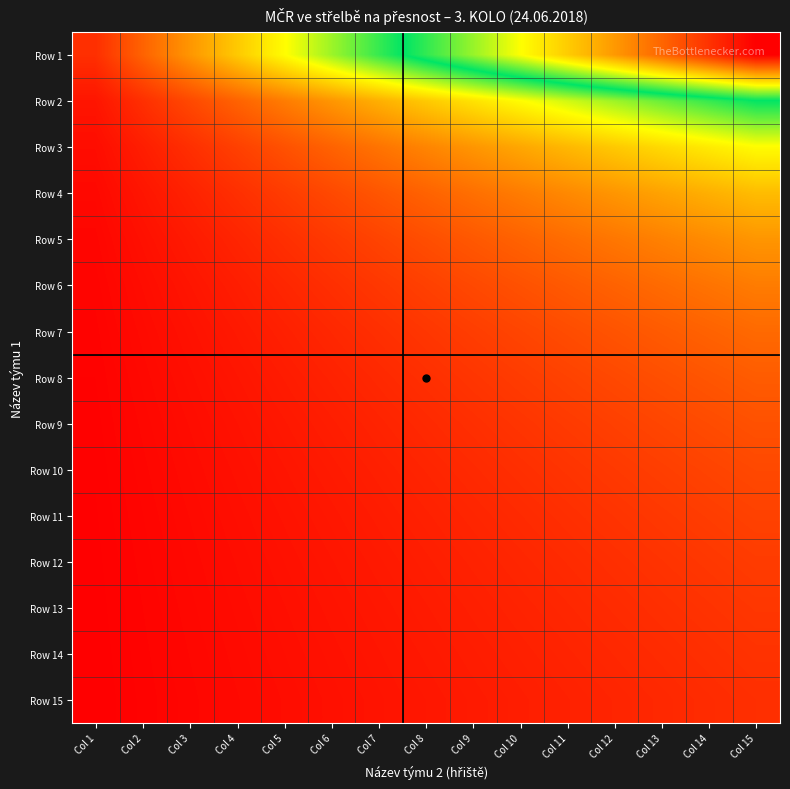

Rank the series by their maximum value, from highest to lowest.

Row 1, Row 2, Row 3, Row 4, Row 5, Row 6, Row 7, Row 8, Row 9, Row 10, Row 11, Row 12, Row 13, Row 14, Row 15